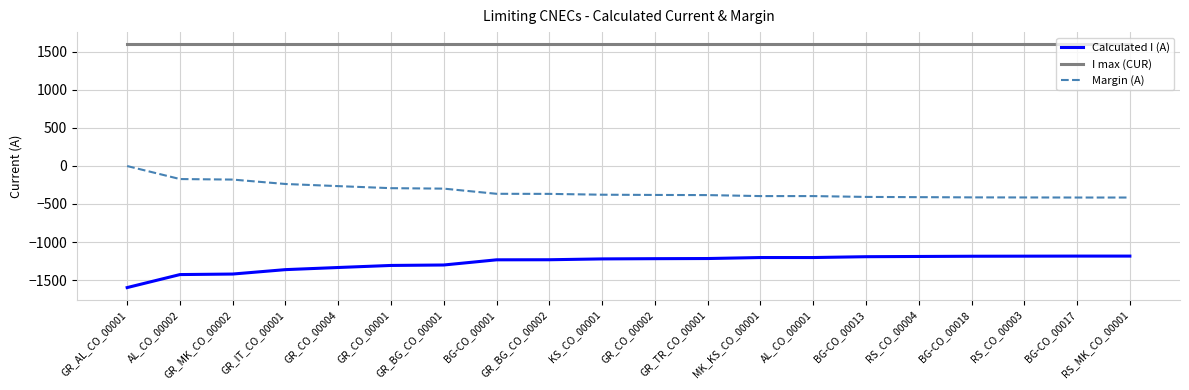

Rank the series by their average value, from lowest to highest.

Calculated I (A), Margin (A), I max (CUR)